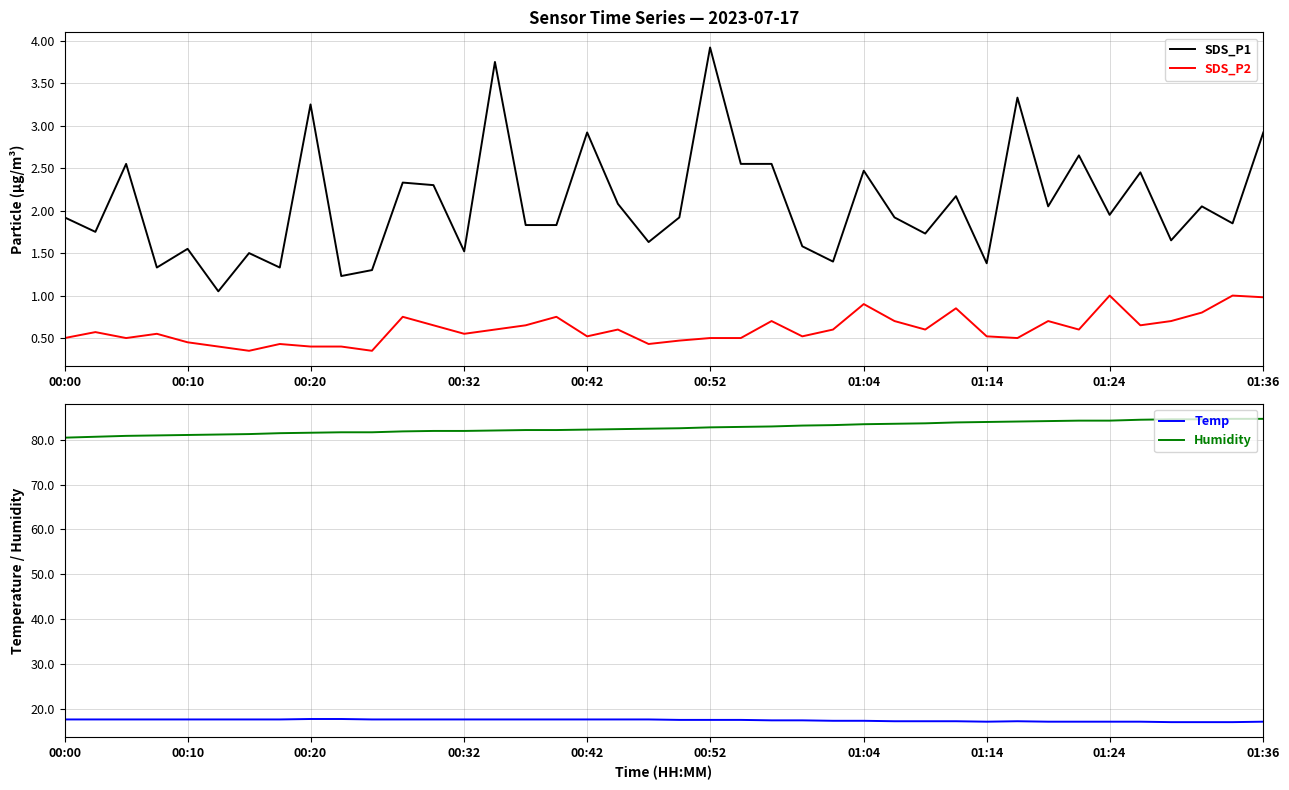

How many data points in Temp are above 17?

37